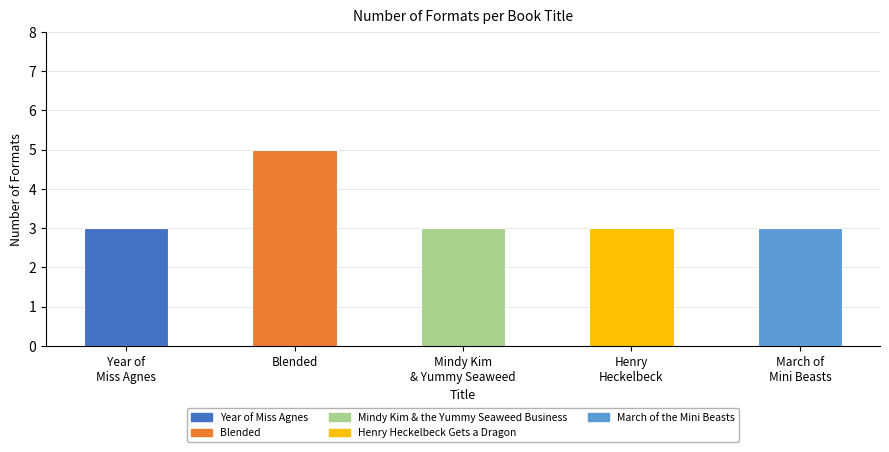

What is the average value?

3